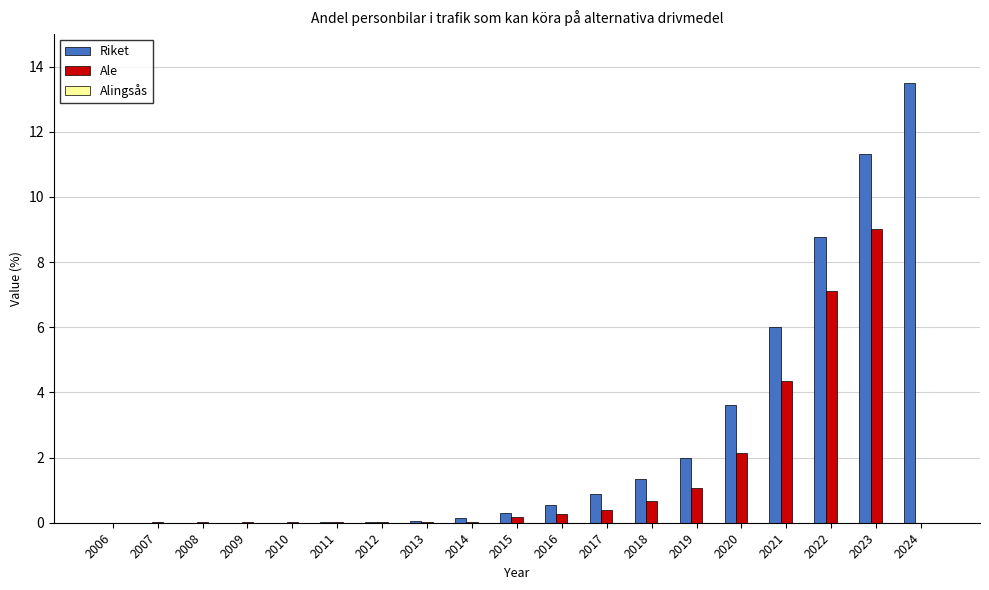

The value of Ale at 2008 is 0.0. True or false?

True